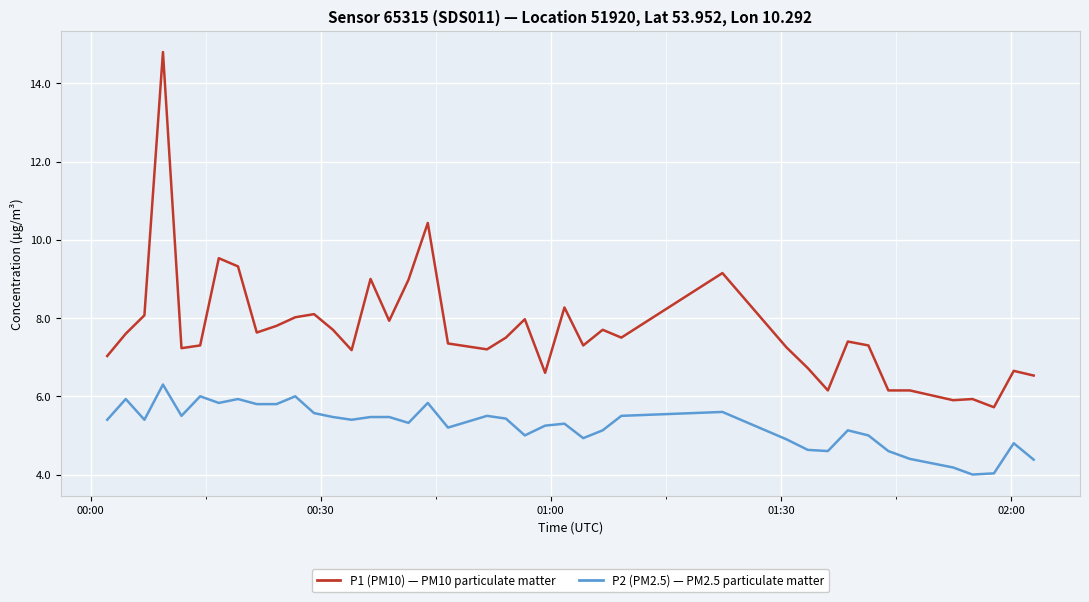

What is the maximum value shown in the chart?

14.8